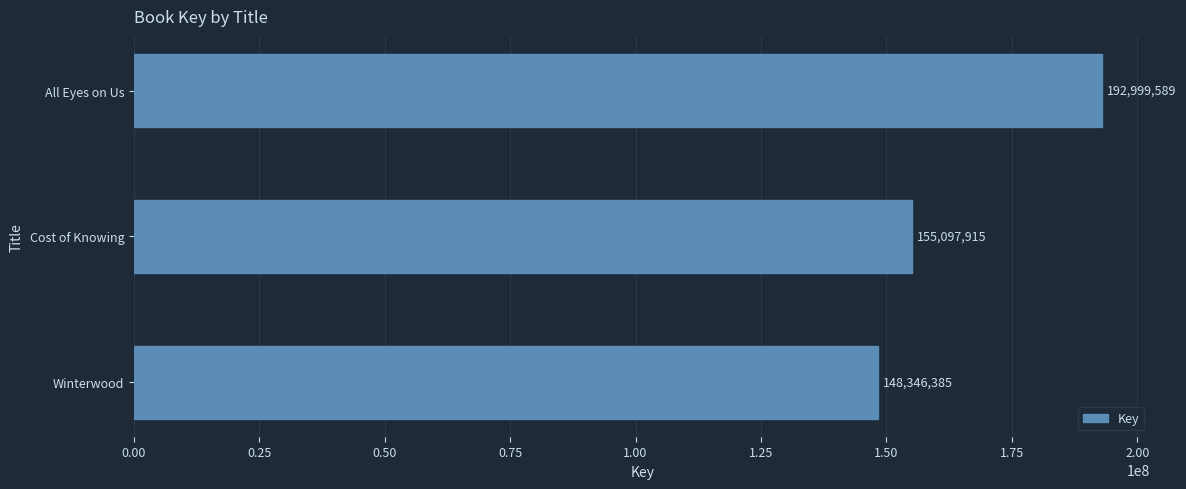

Reading bottom to top, list all the values displayed in this chart.

148346385	155097915	192999589